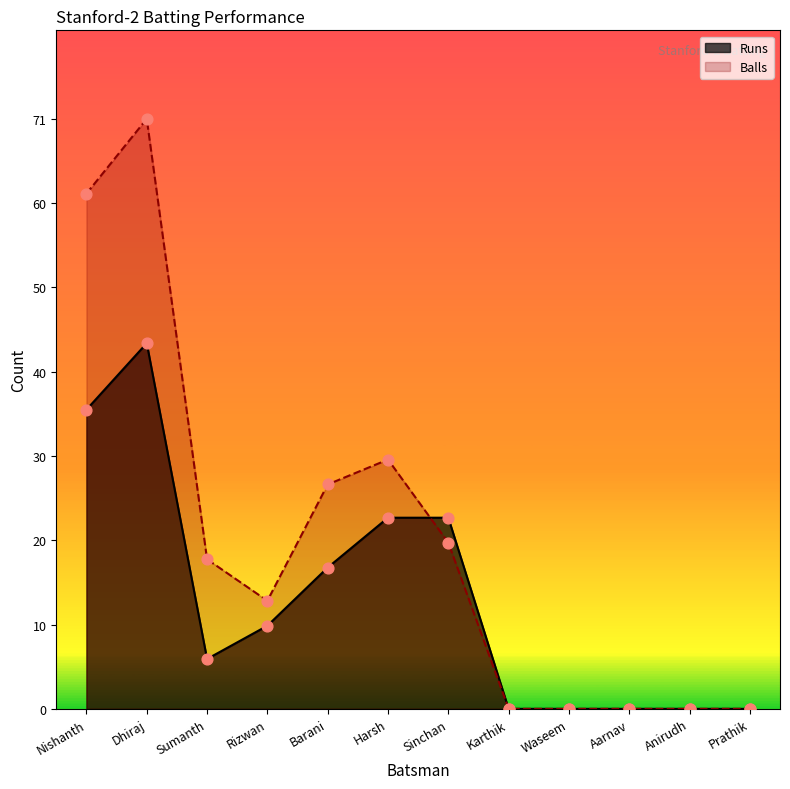

What are all the series names shown in the legend?

Runs, Balls